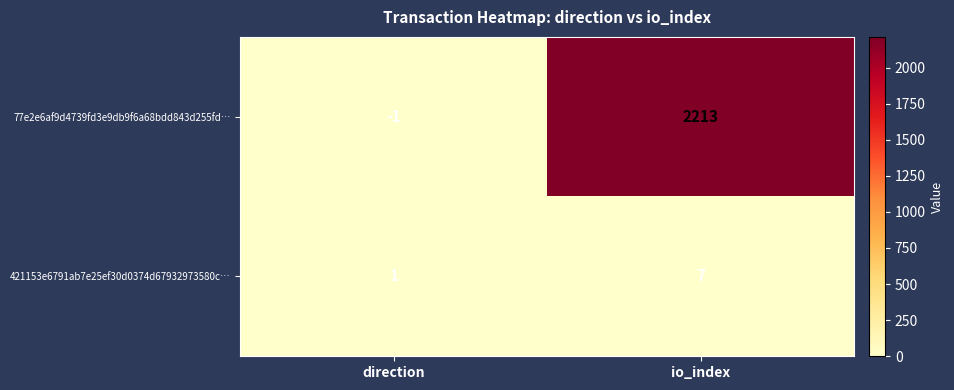

List the labels in order of 421153e6791ab7e25ef30d0374d67932973580c… value, largest first.

io_index, direction